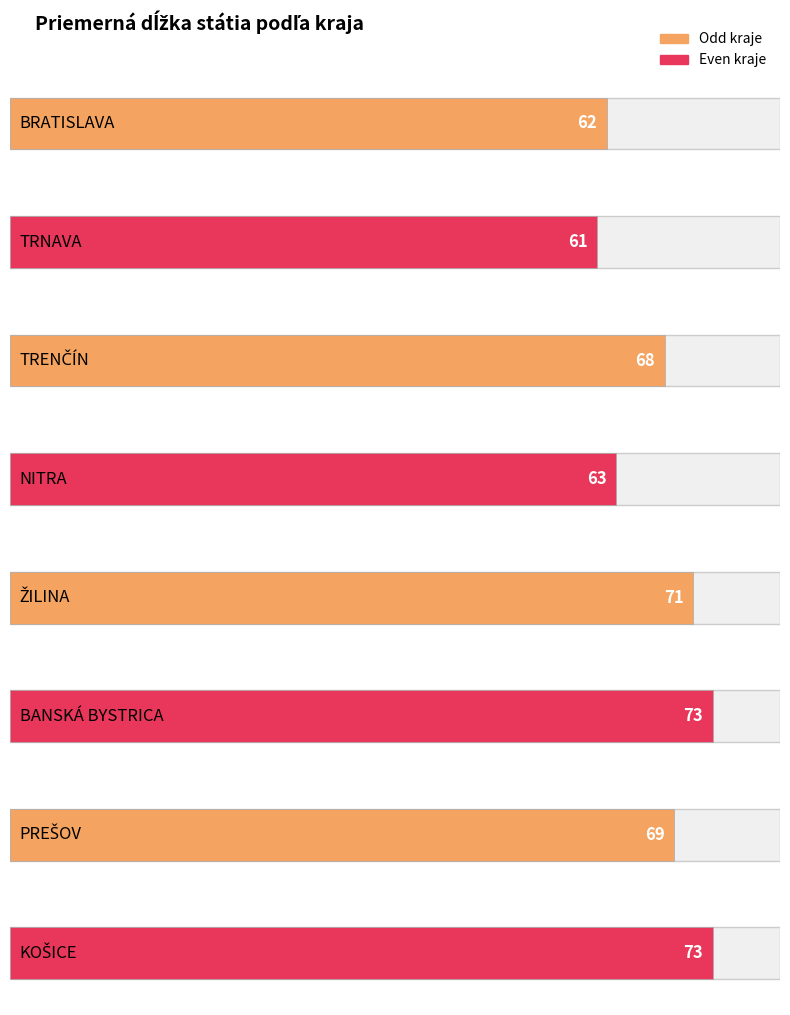

Count the number of values greater than 69.

3